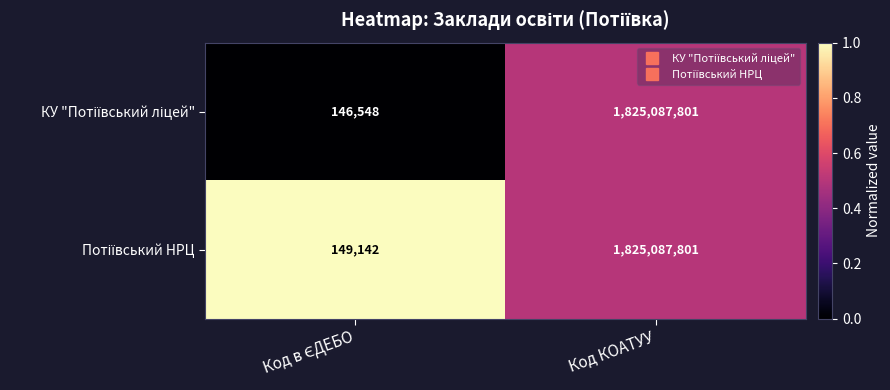

What is the total value across all series at Код КОАТУУ?

3650175602